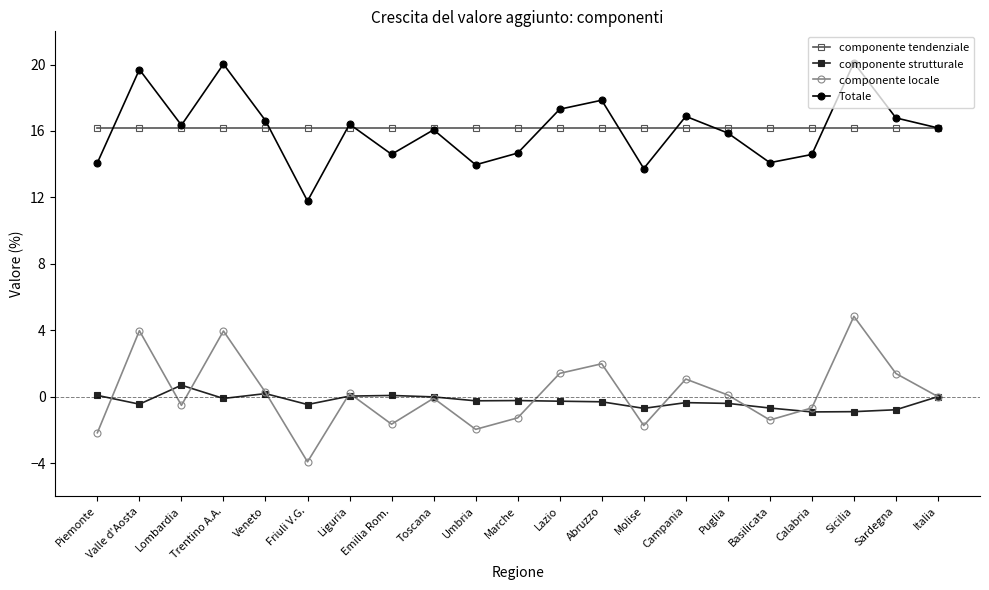

In componente locale, how many points are lower than both neighbors (excluding endpoints)?

6